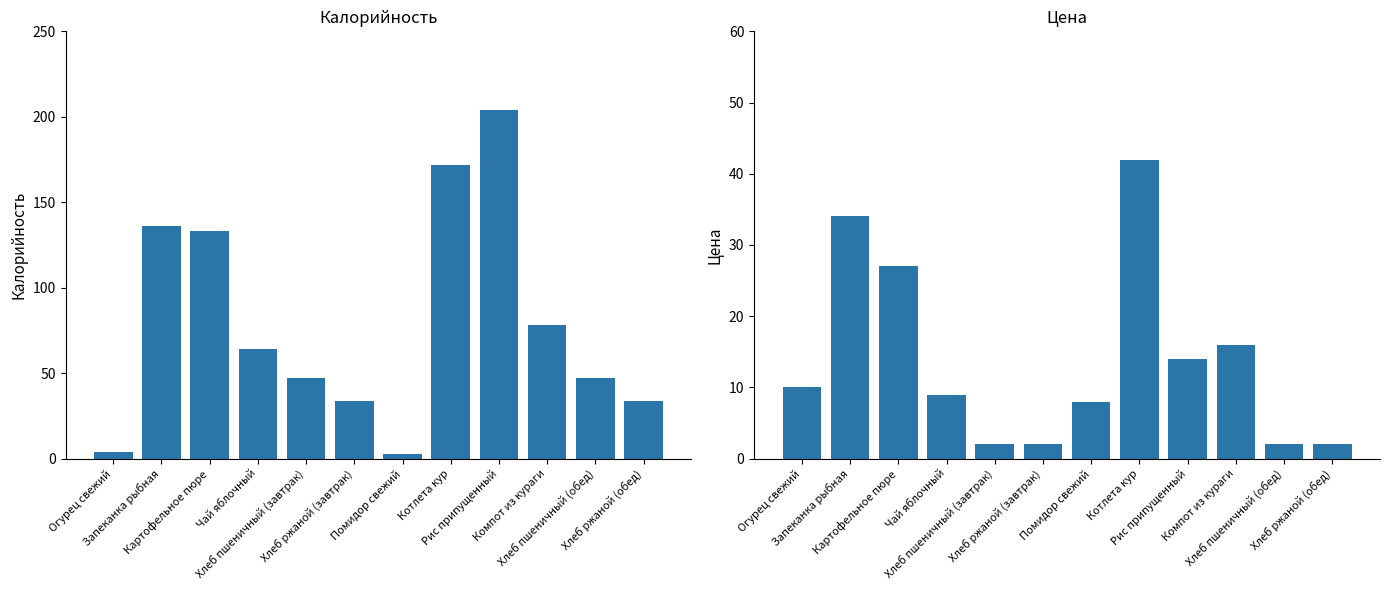

Which series has the largest range (max minus min)?

Калорийность